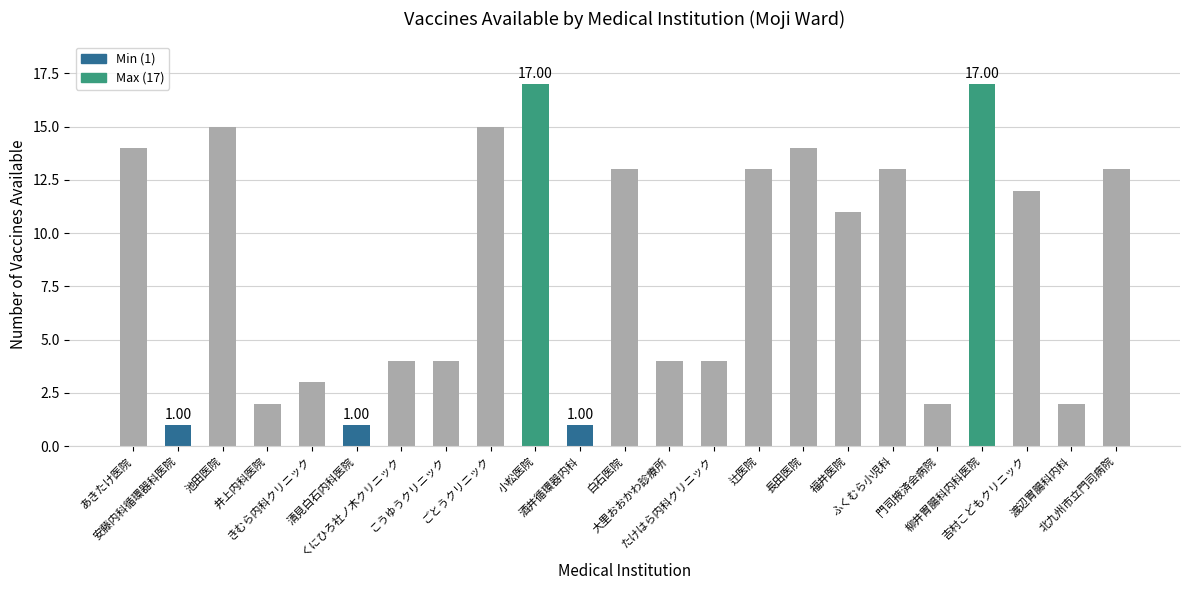

What is the average value?

8